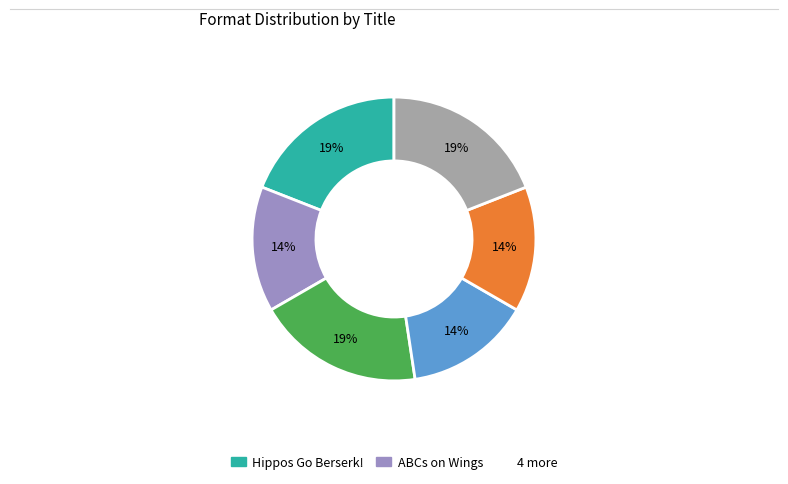

How many slices are in this pie chart?

6